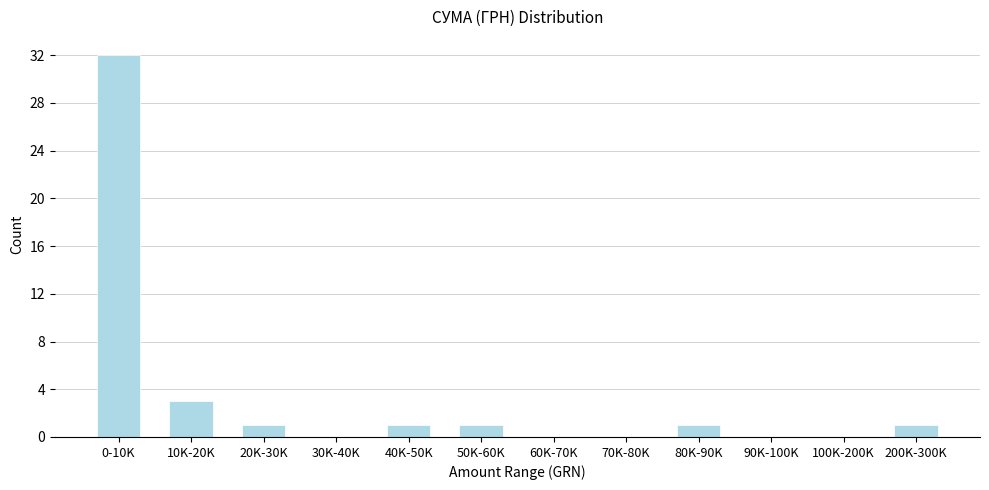

Reading left to right, list all the values displayed in this chart.

0-10K=32	10K-20K=3	20K-30K=1	30K-40K=0	40K-50K=1	50K-60K=1	60K-70K=0	70K-80K=0	80K-90K=1	90K-100K=0	100K-200K=0	200K-300K=1